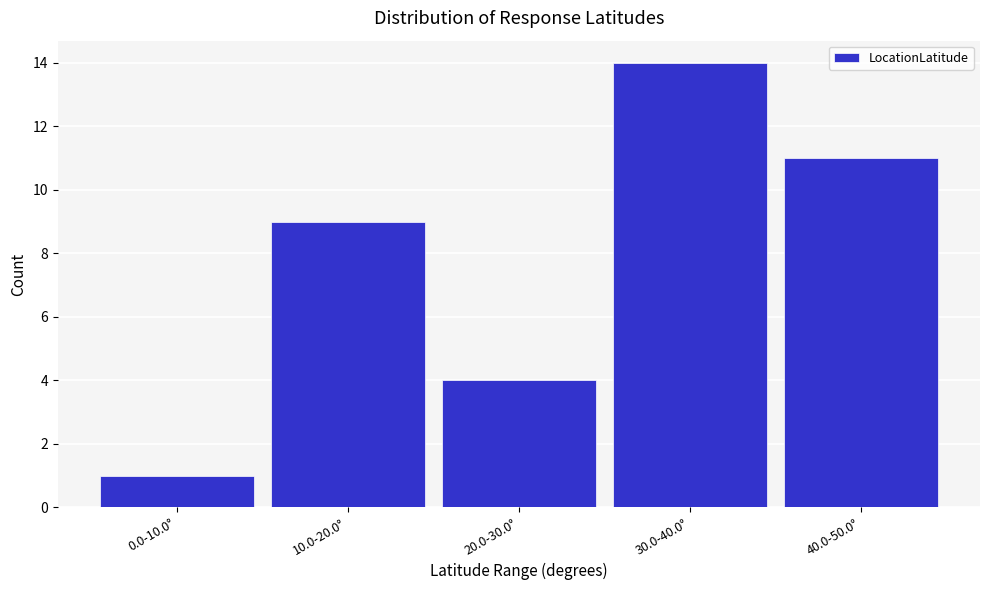

Reading left to right, extract all data points from this chart.

1	9	4	14	11